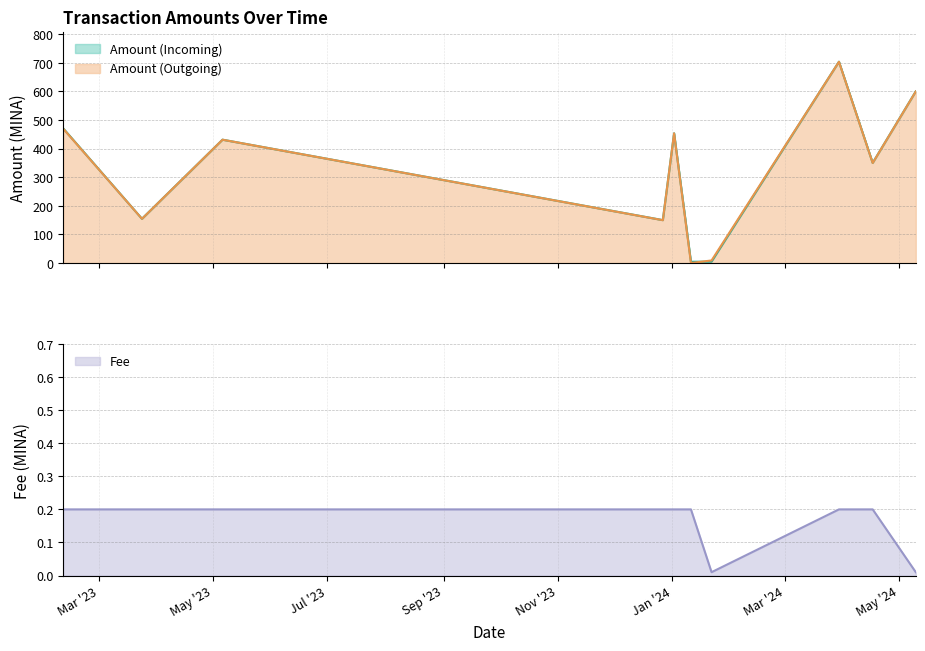

At which label is Fee closest to 0?

2024-01-22